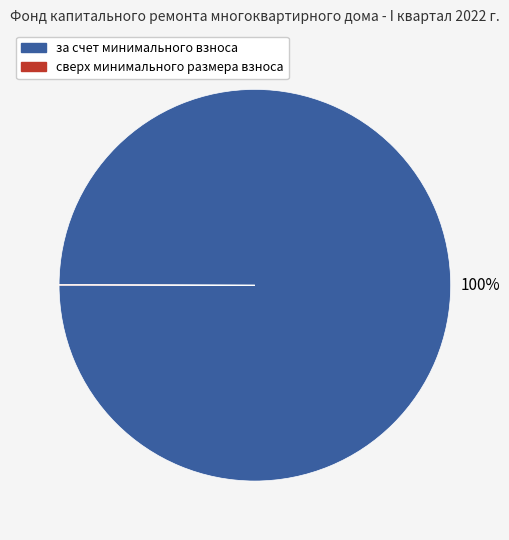

Is it true that за счет минимального взноса is 100% of the pie?

True